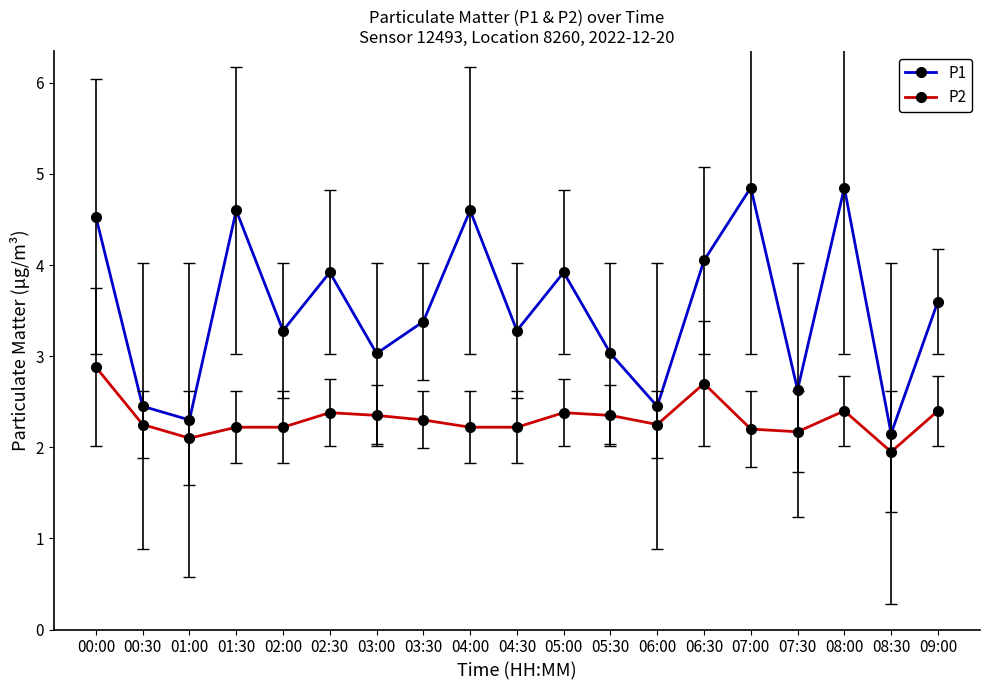

How many data points in P1 are above 3?

14